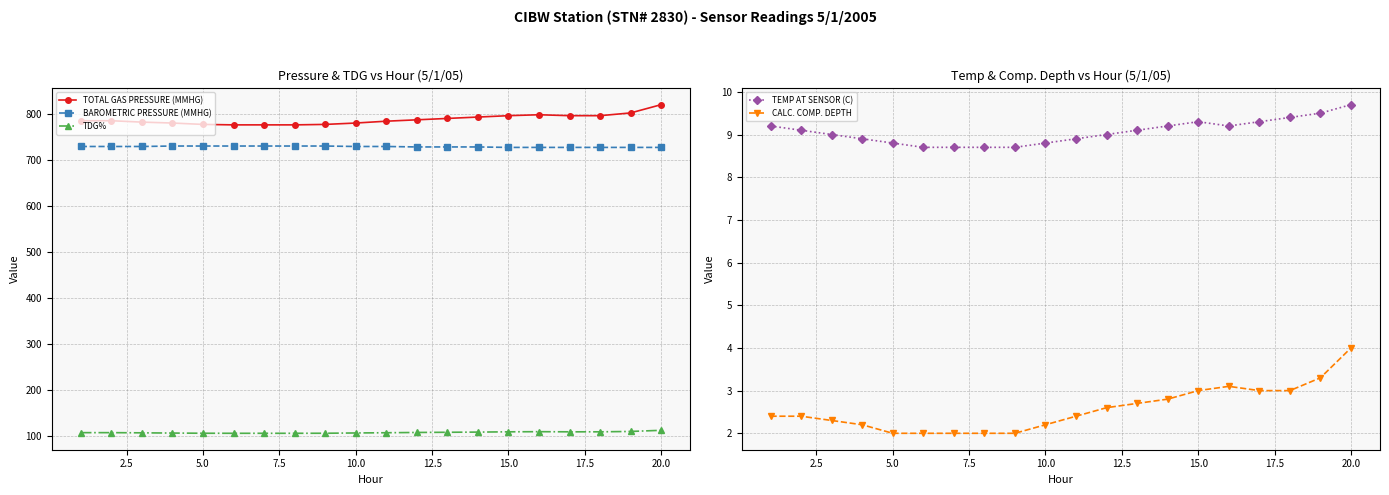

What is the lowest value of the TOTAL GAS PRESSURE (MMHG) series?

777.0